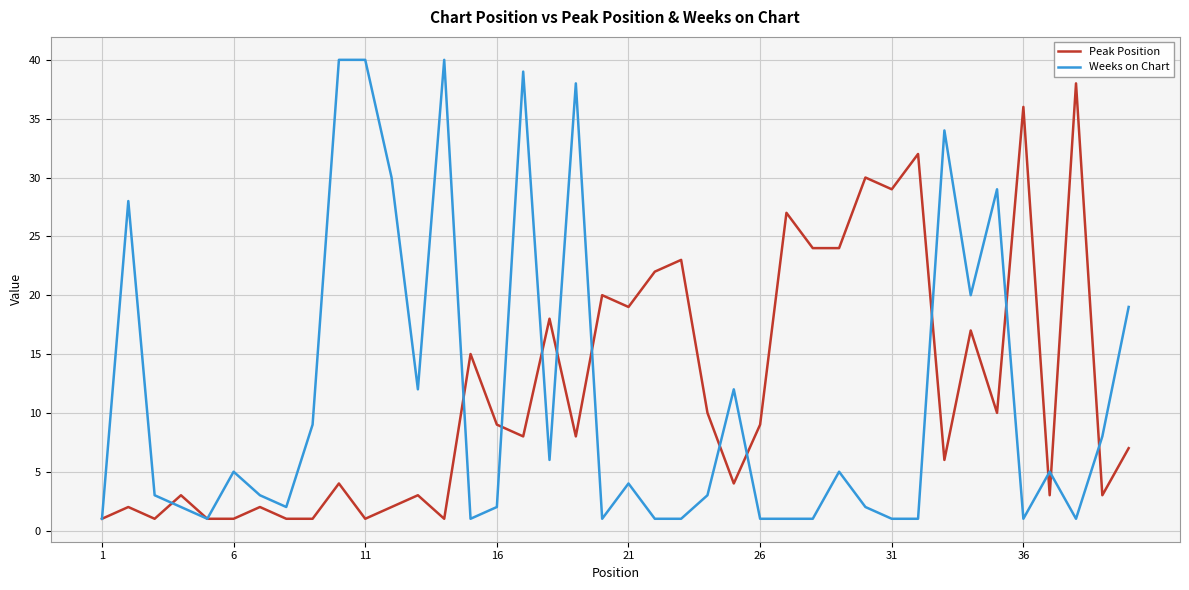

Which series has the widest spread of values?

Weeks on Chart